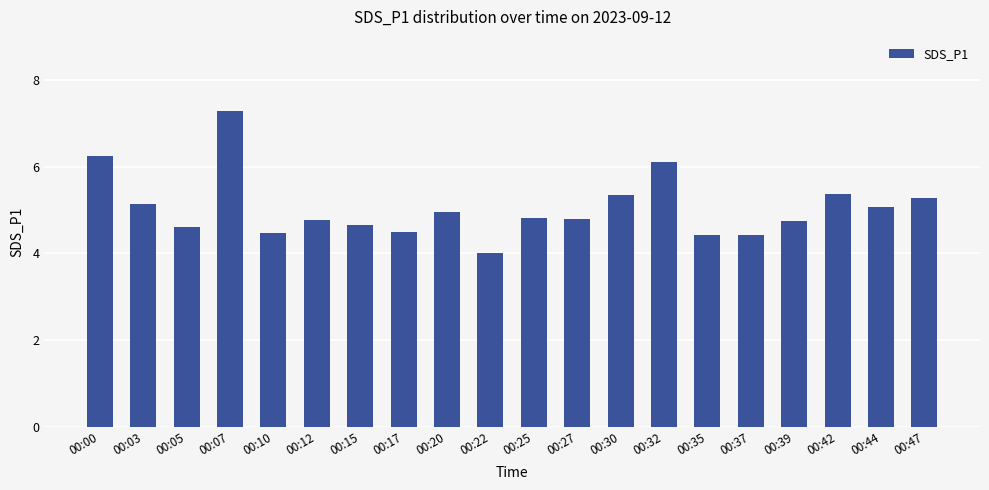

Which has a higher value, 00:10 or 00:27?

00:27